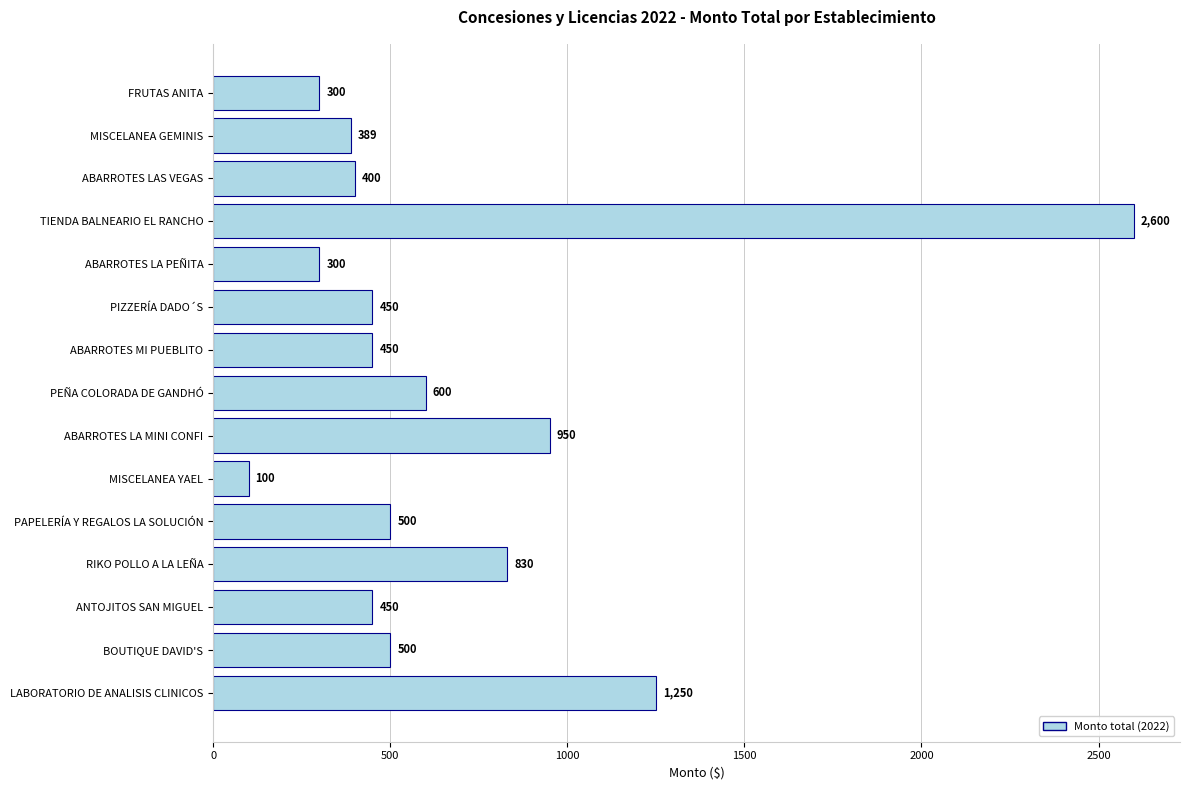

What value does the data have at PEÑA COLORADA DE GANDHÓ, to the nearest 10?

600